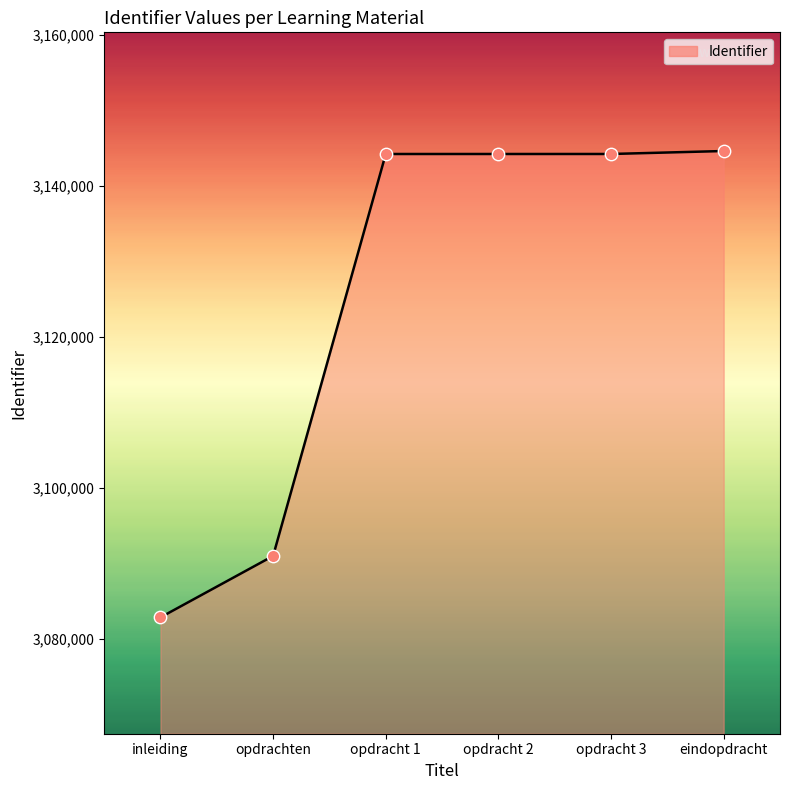

What is the change in value from inleiding to opdrachten?

+8141